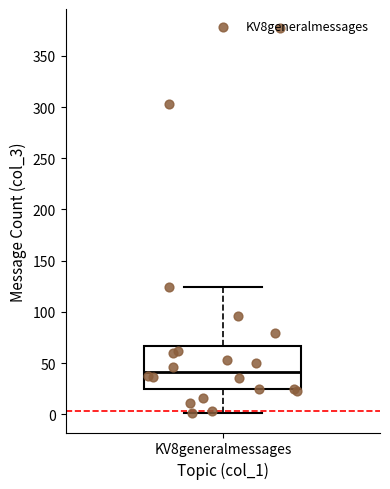

Transcribe this box plot: give where the median line is, the range the box spans, and where the two whiskers end, as read against the y-axis. The values are not printed on the chart, so give them approximately, as read against the axis.

median 40, box 25 to 65, whiskers 0 to 125